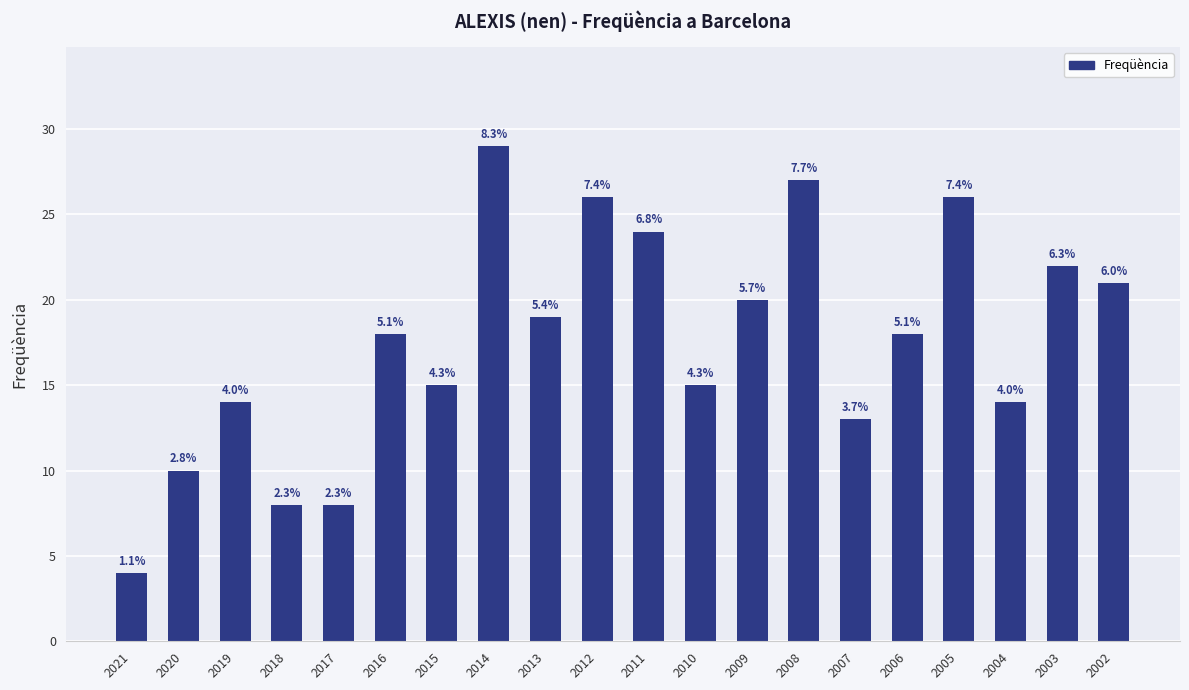

Is it true that the value at 2015 is 15?

True